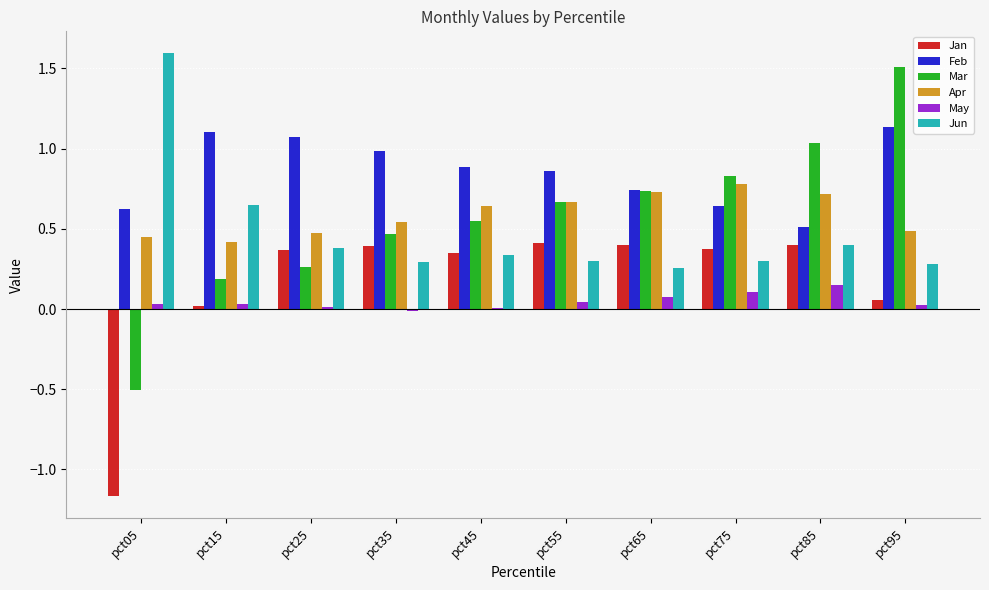

The Feb series shows 1.2 at pct65. True or false?

False